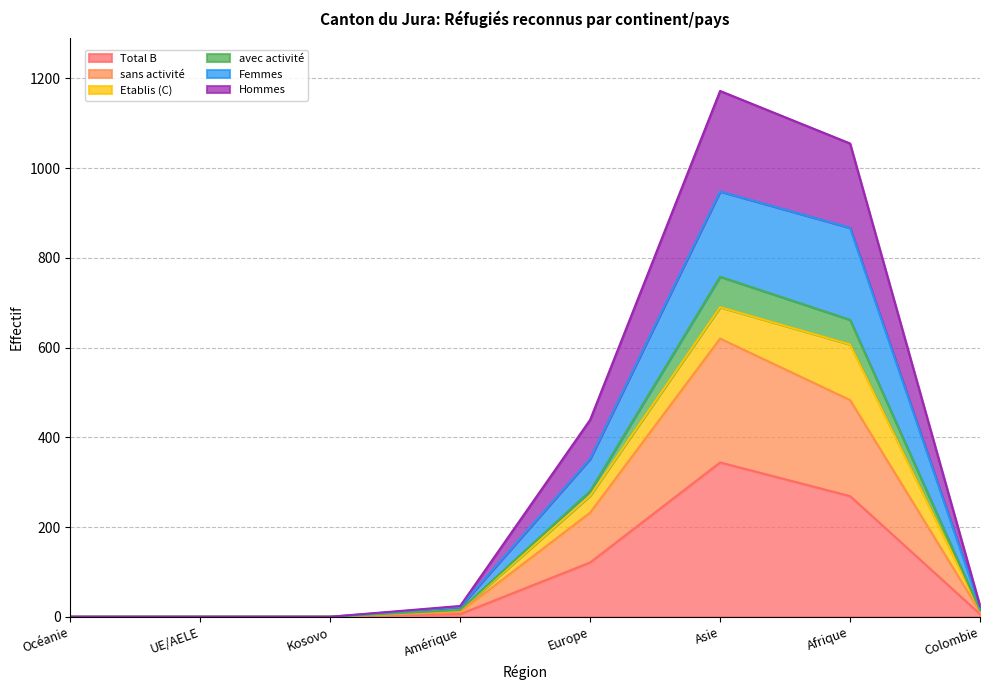

How many values in the Hommes series are below 14?

3